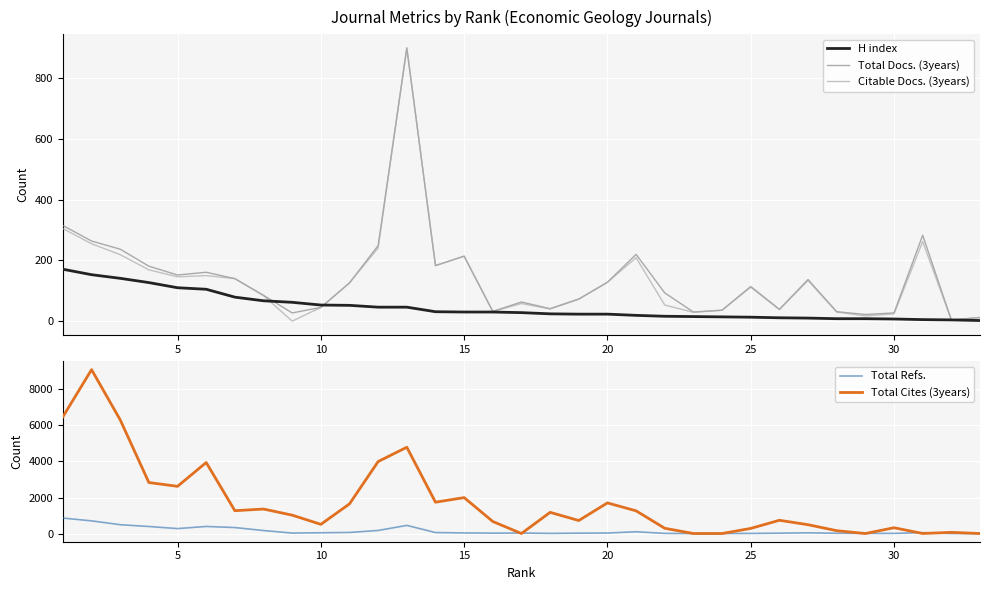

True or false: Total Docs. (3years) has a value of 114 at 25.

True